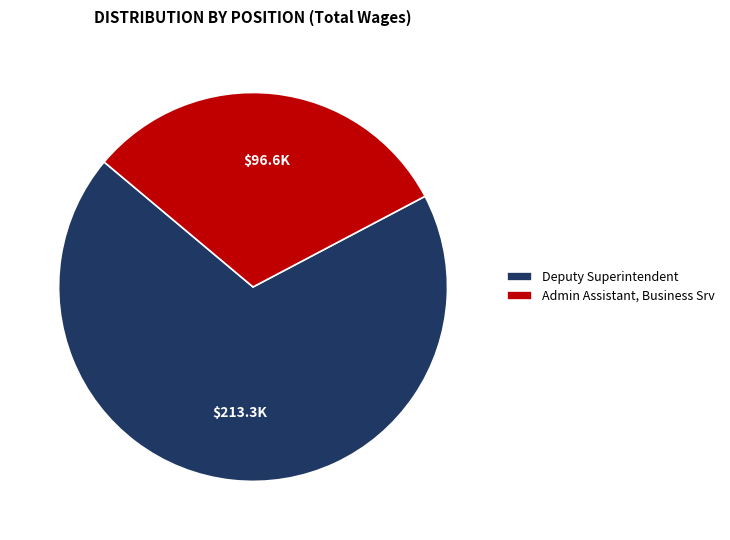

Rank the categories by value from highest to lowest.

Deputy Superintendent, Admin Assistant, Business Srv